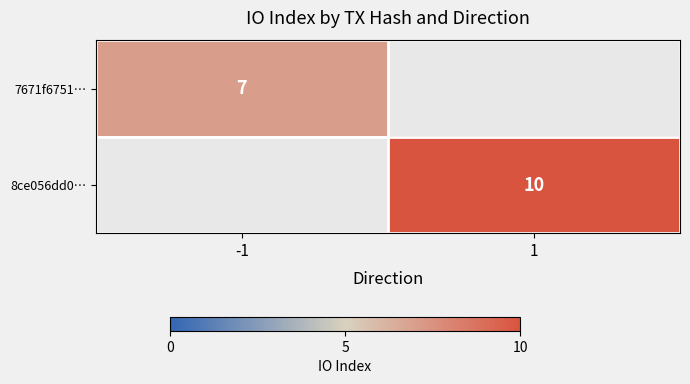

True or false: 7671f6751… has a value of 7 at -1.

True